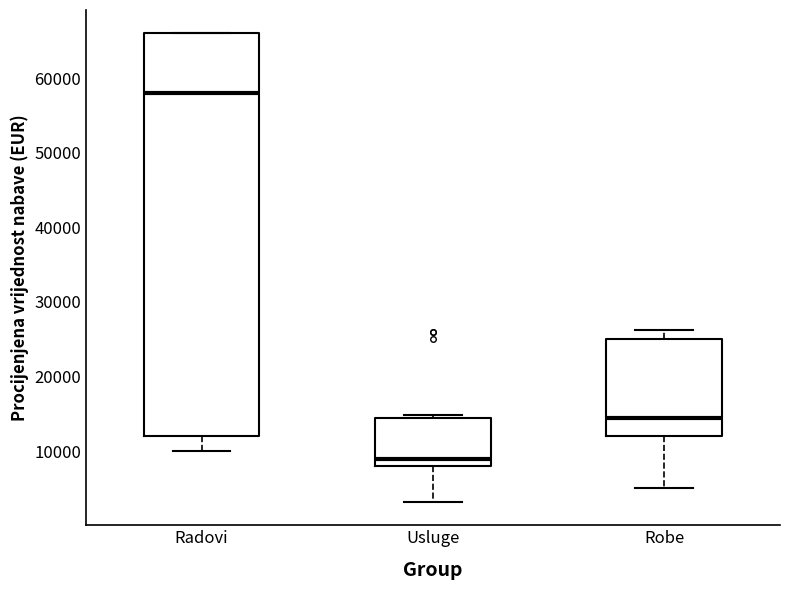

Where does the median line of the box for Radovi sit on the y-axis? The values are not printed on the chart, so give them approximately, as read against the axis.

58000